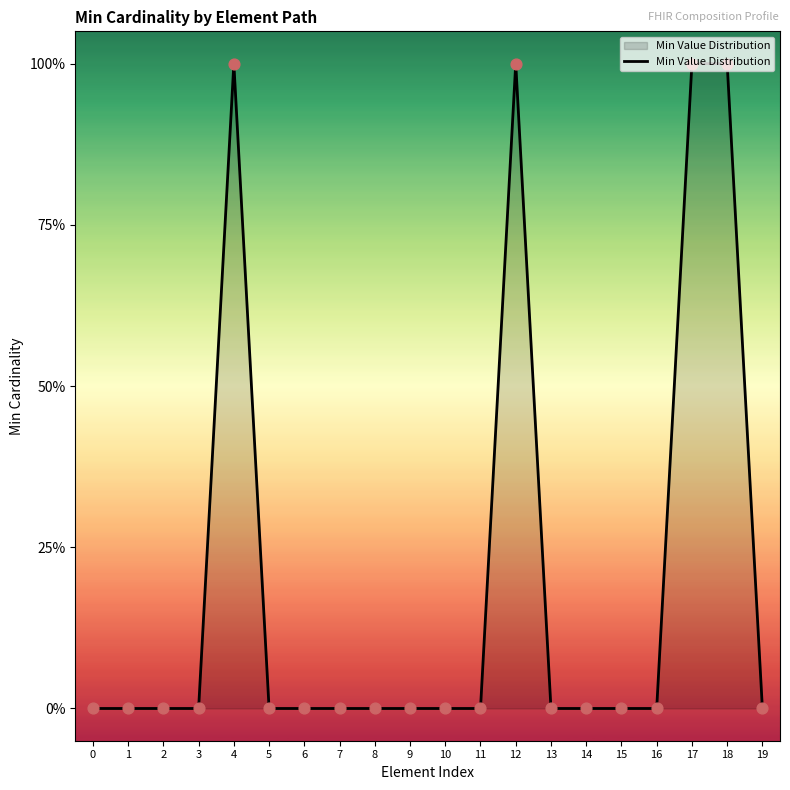

Between 15 and 17, which is larger?

17